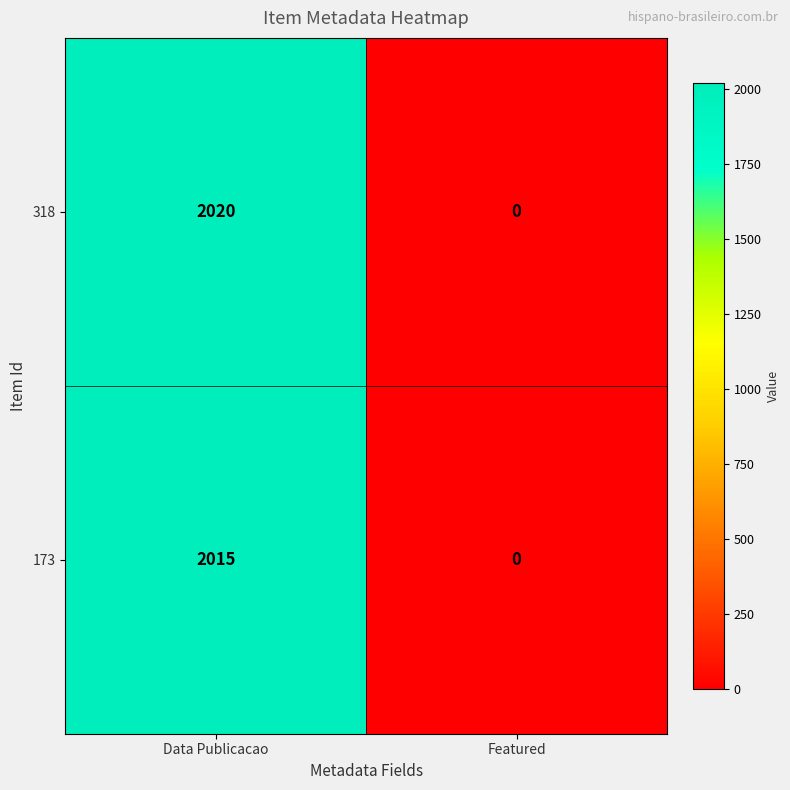

At which category is the sum across all series the highest?

Data Publicacao